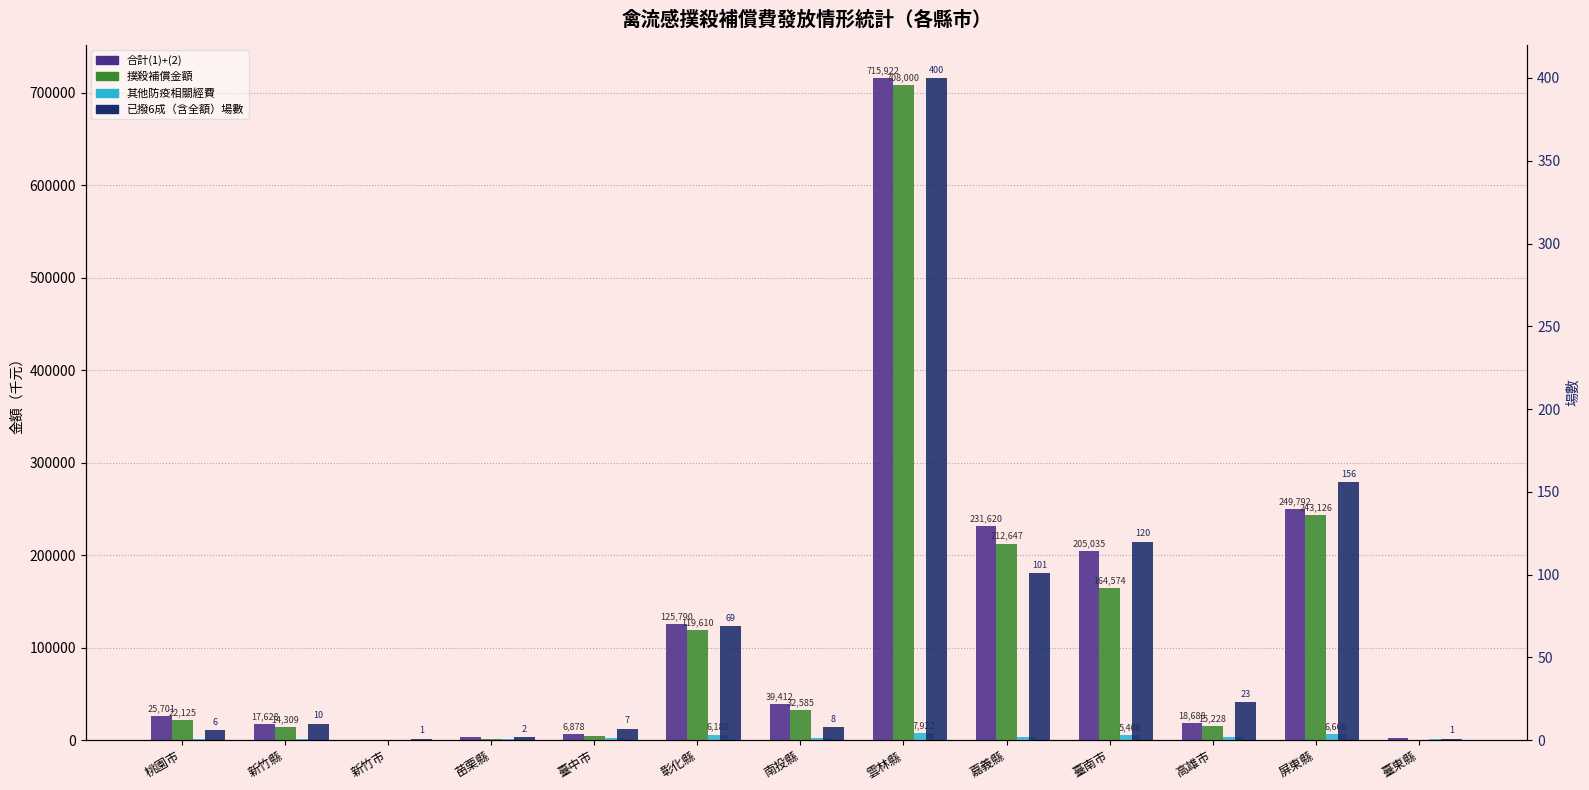

Which label corresponds to the largest value in the chart?

雲林縣